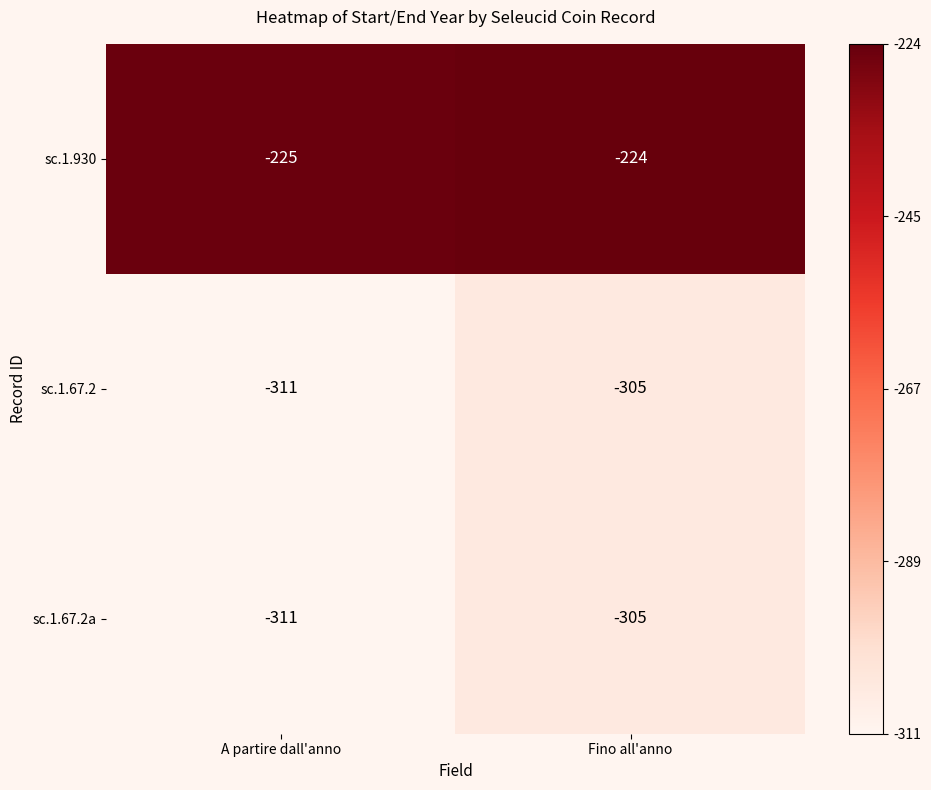

How many categories are shown in the chart?

2